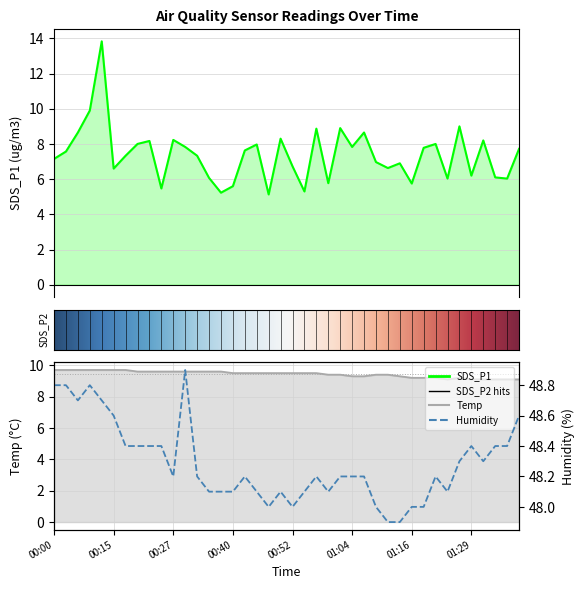

What is the difference between the maximum and minimum values in the SDS_P1 series?

8.7